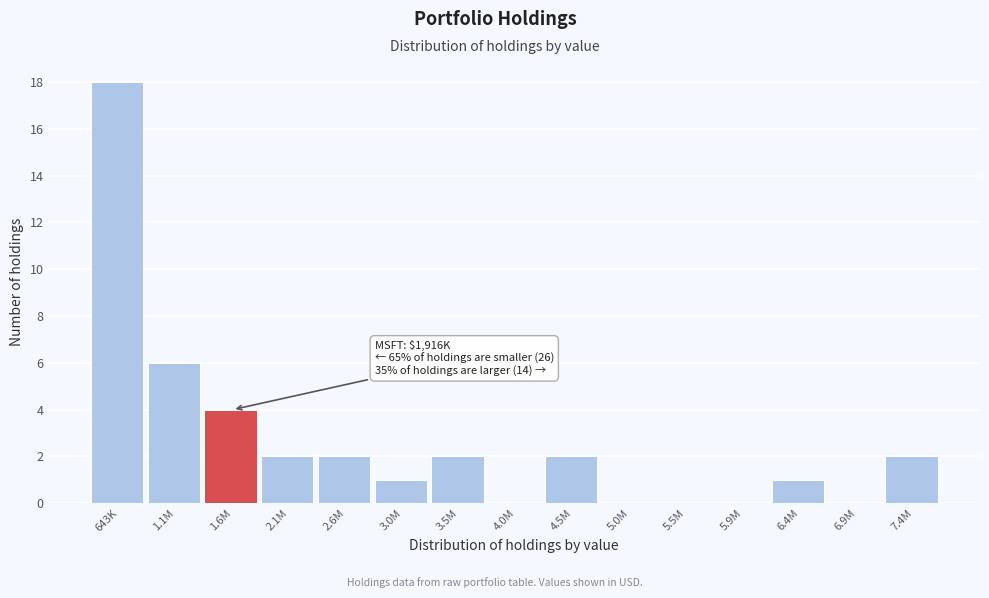

Reading right to left, list all the values displayed in this chart.

7.4M=2	6.9M=0	6.4M=1	5.9M=0	5.5M=0	5.0M=0	4.5M=2	4.0M=0	3.5M=2	3.0M=1	2.6M=2	2.1M=2	1.6M=4	1.1M=6	643K=18